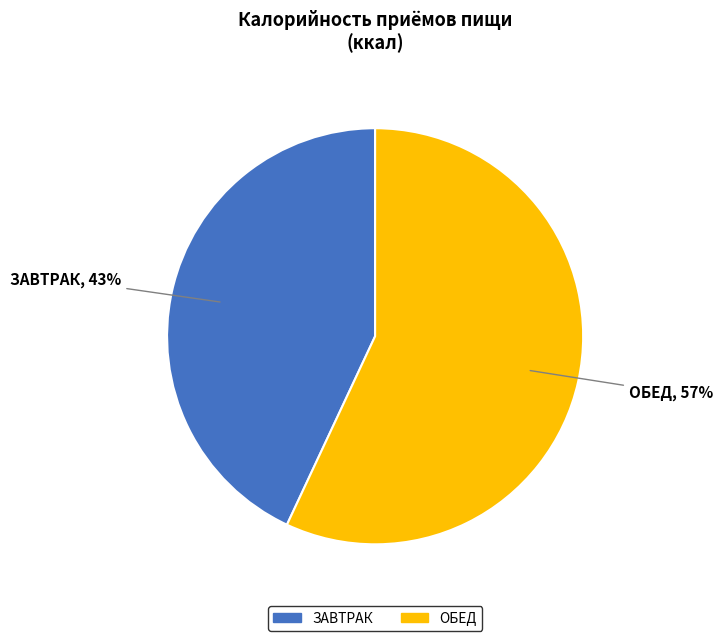

Does any single category account for the majority?

Yes